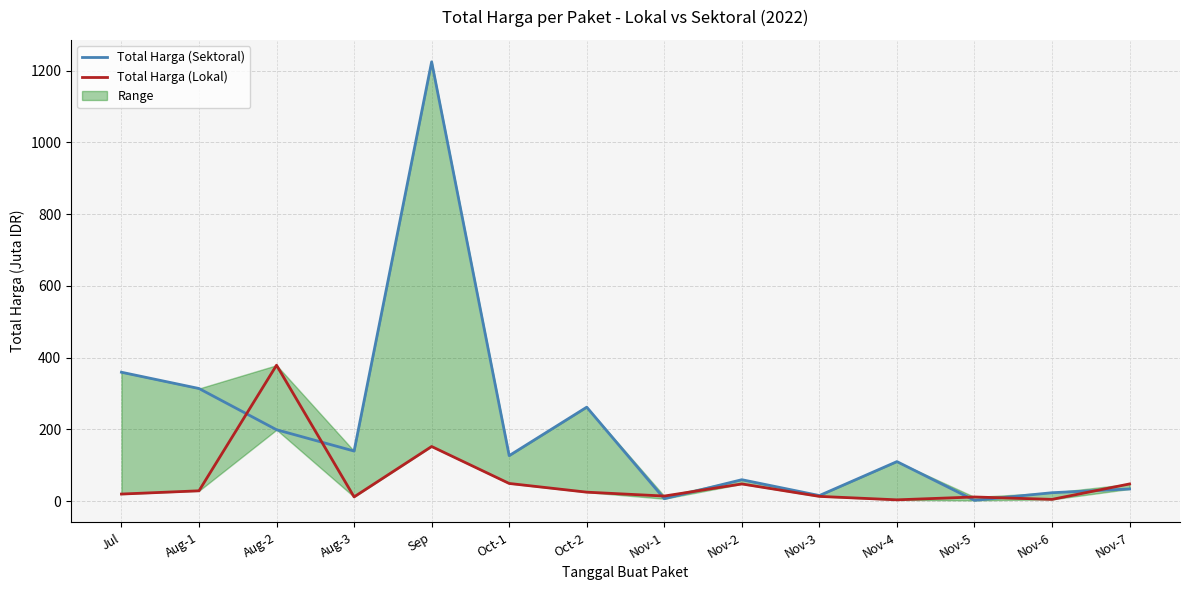

Is the value of Total Harga (Lokal) at Nov-1 greater than the value of Total Harga (Sektoral) at Sep?

No